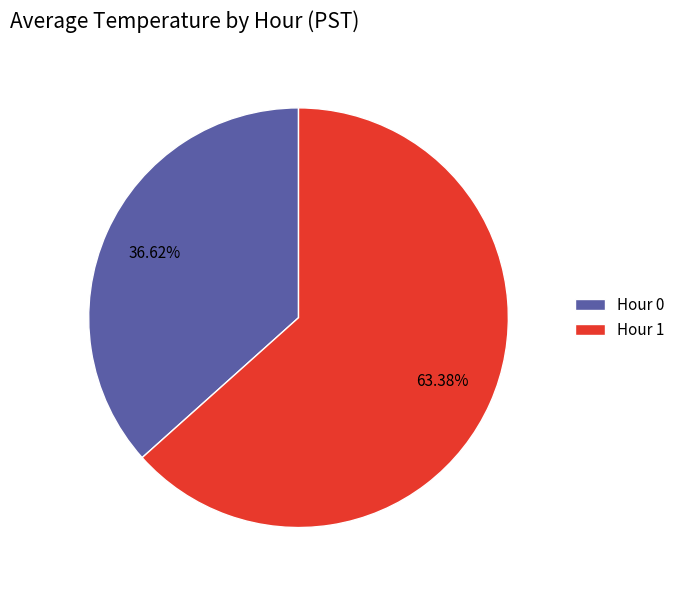

Which category has the smallest portion of the pie?

Hour 0